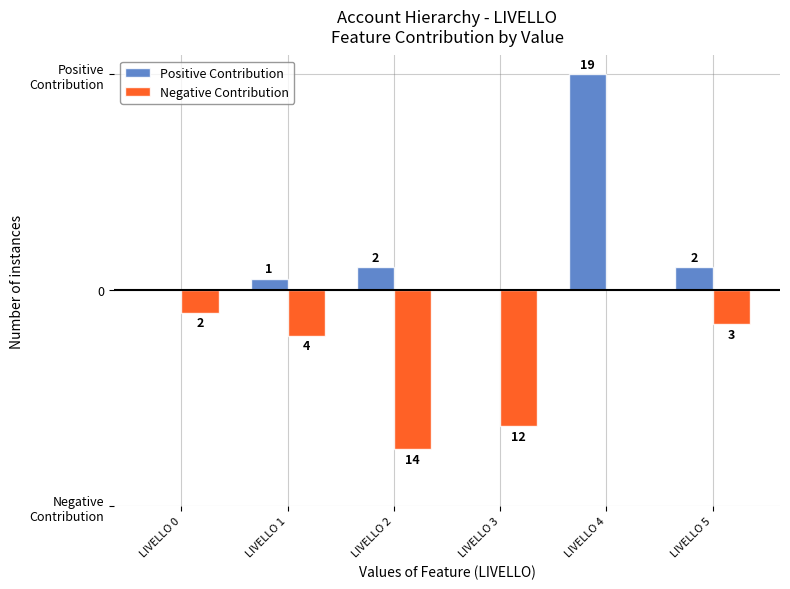

Are the bars horizontal?

No